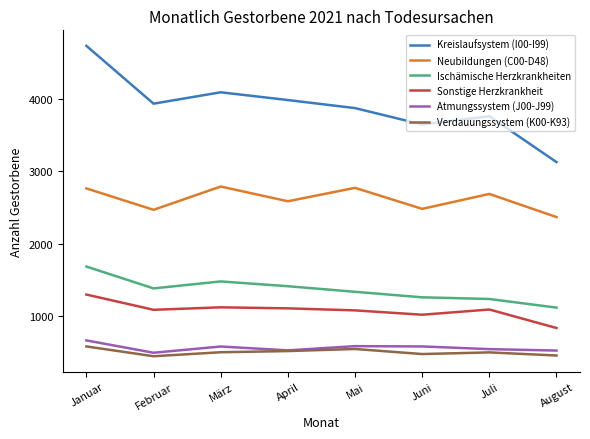

True or false: Verdauungssystem (K00-K93) and Ischämische Herzkrankheiten cross at least once.

False